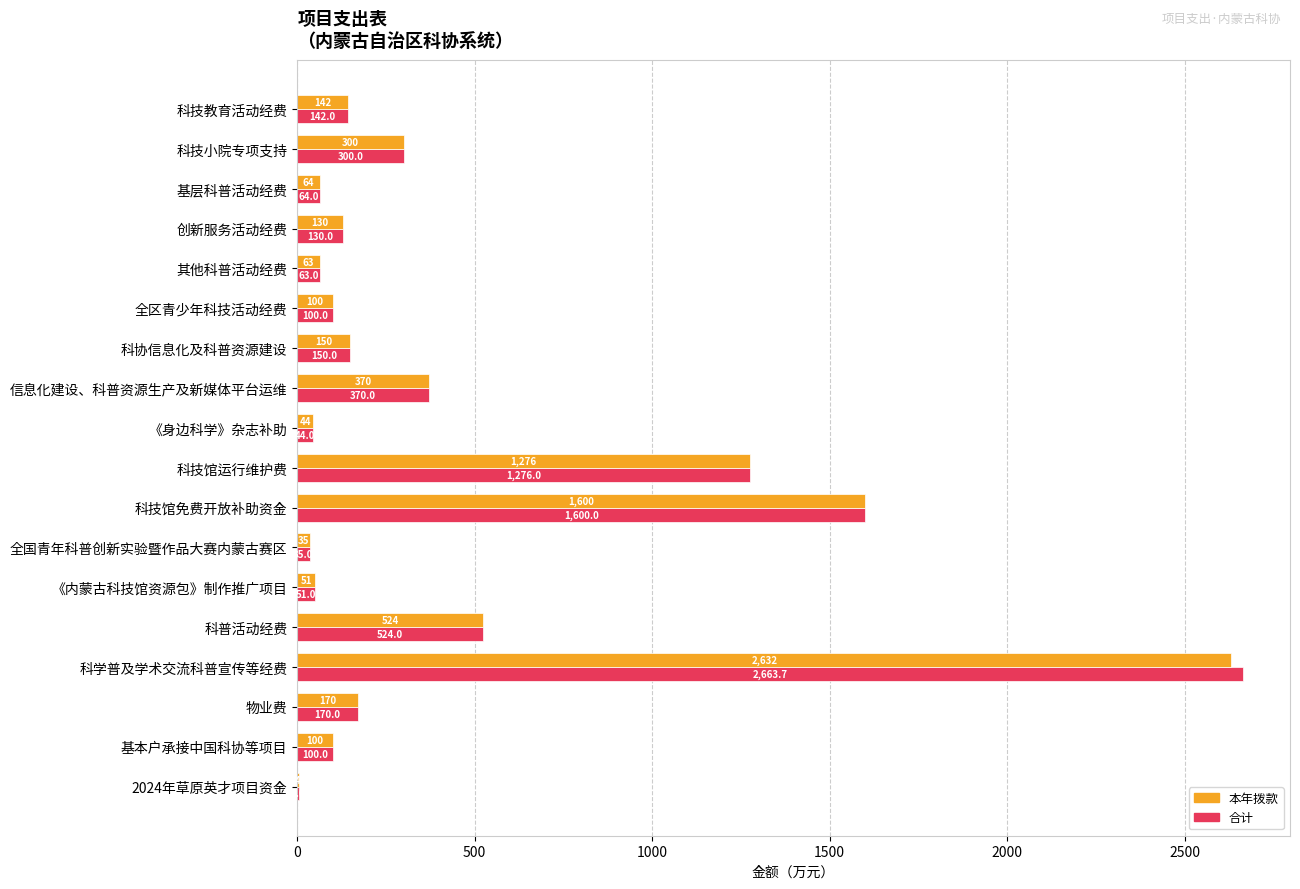

At which label is 本年拨款 closest to 1318?

科技馆运行维护费